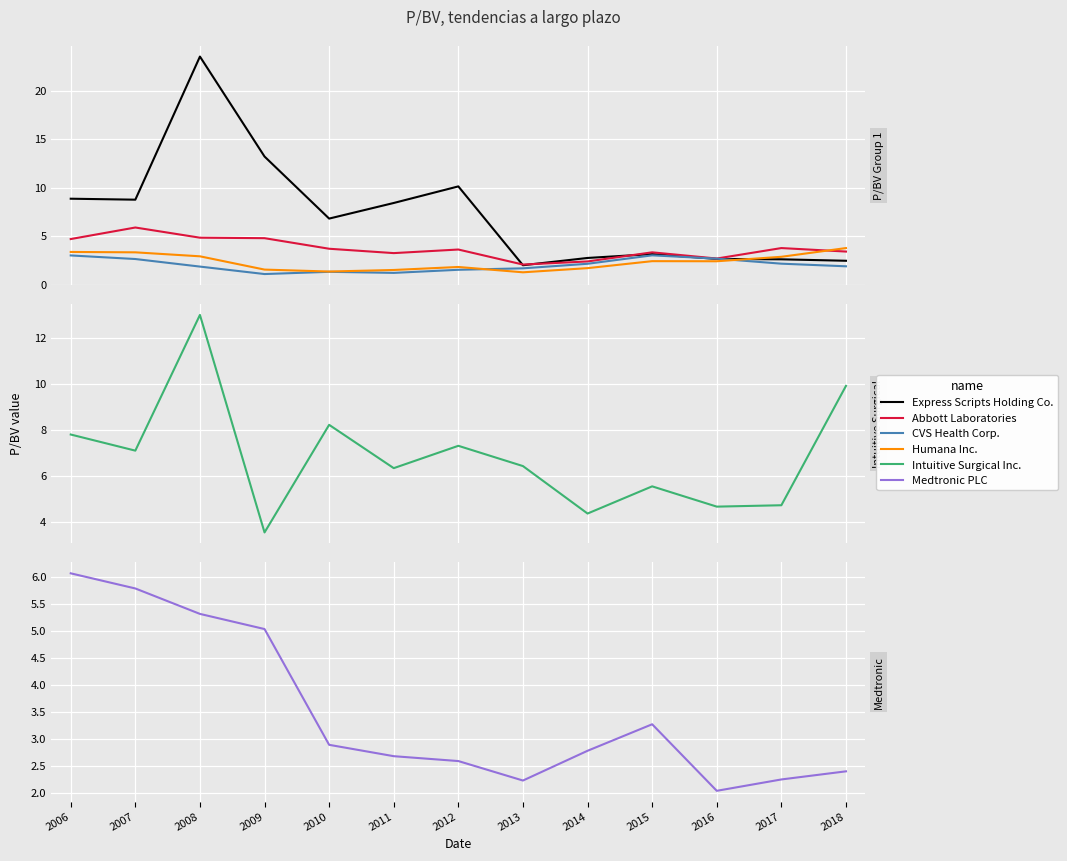

The value of Humana Inc. at 2007 is 3.3. True or false?

True